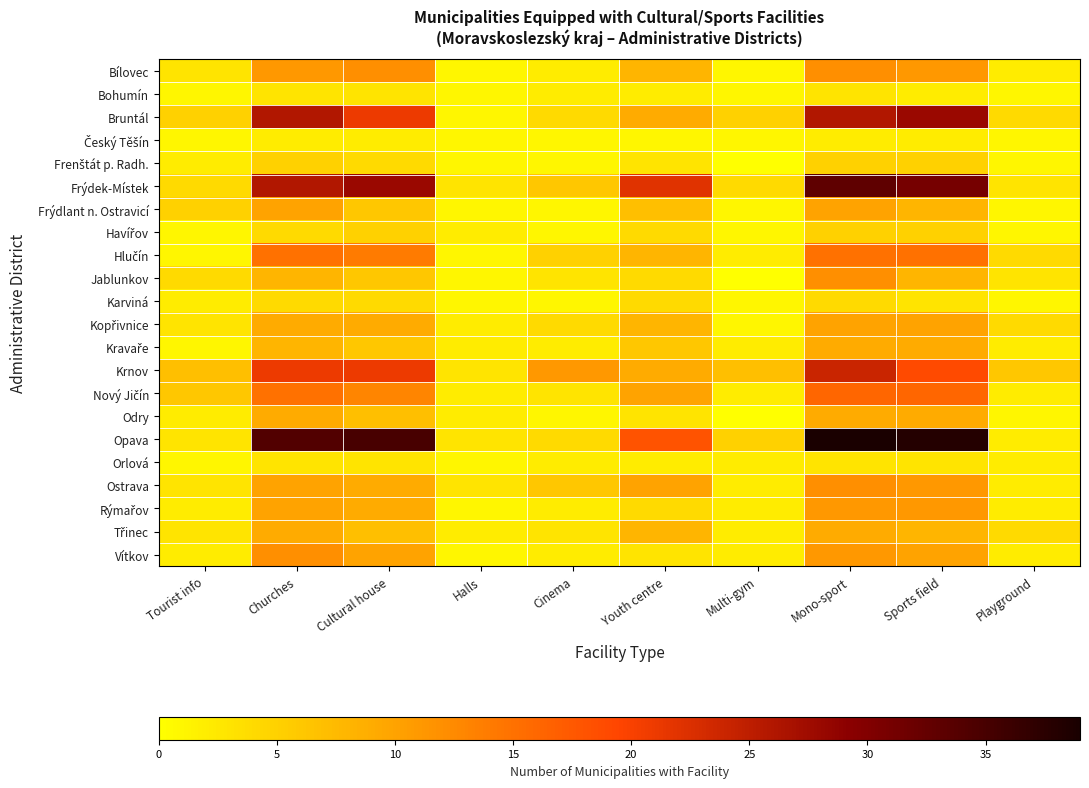

At which category is the sum across all series the highest?

Mono-sport